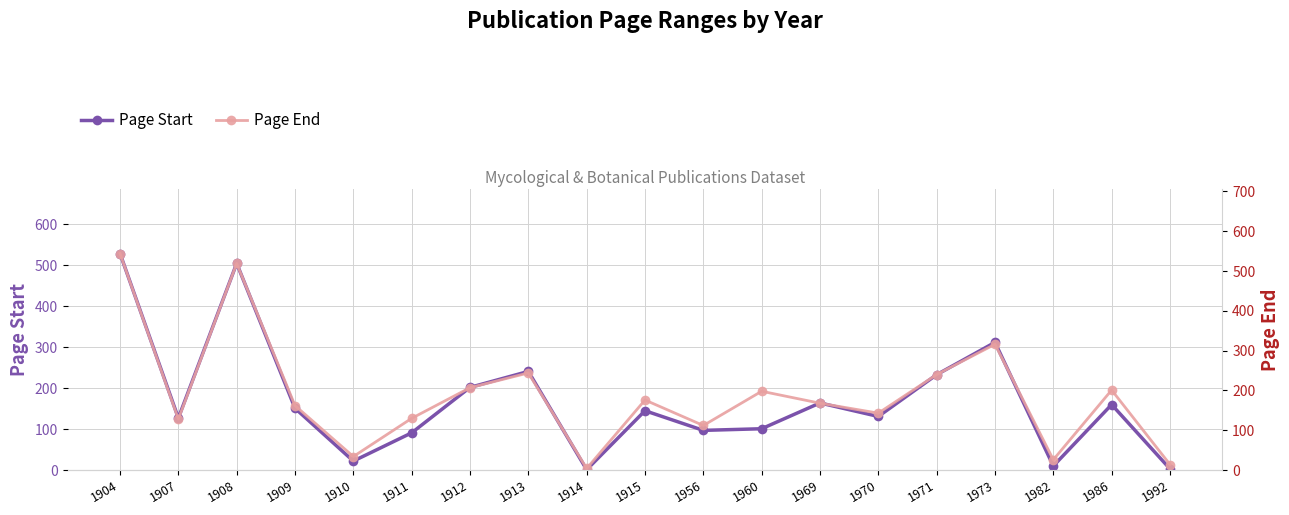

What is the total value across all series at 1914?

5